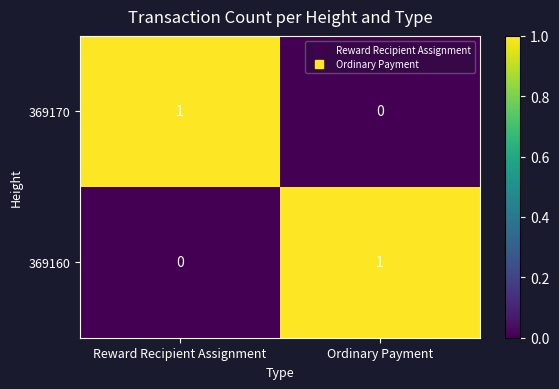

At which label is 369160 closest to 0?

Reward Recipient Assignment